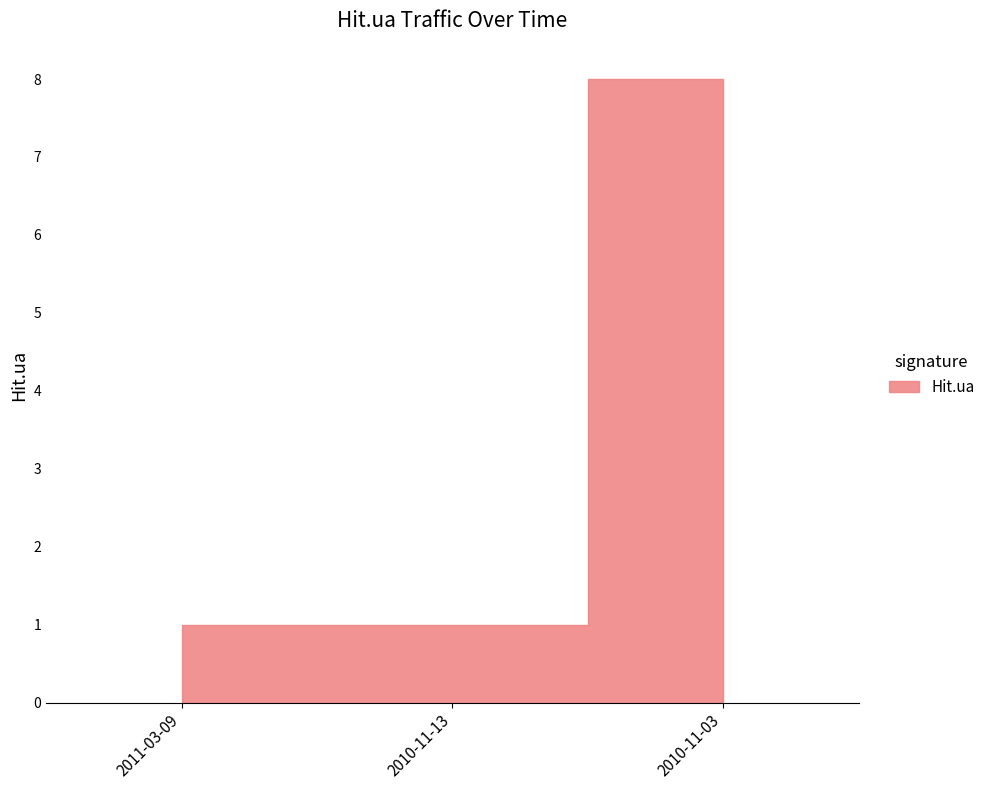

The value at 2010-11-13 is 1. True or false?

True